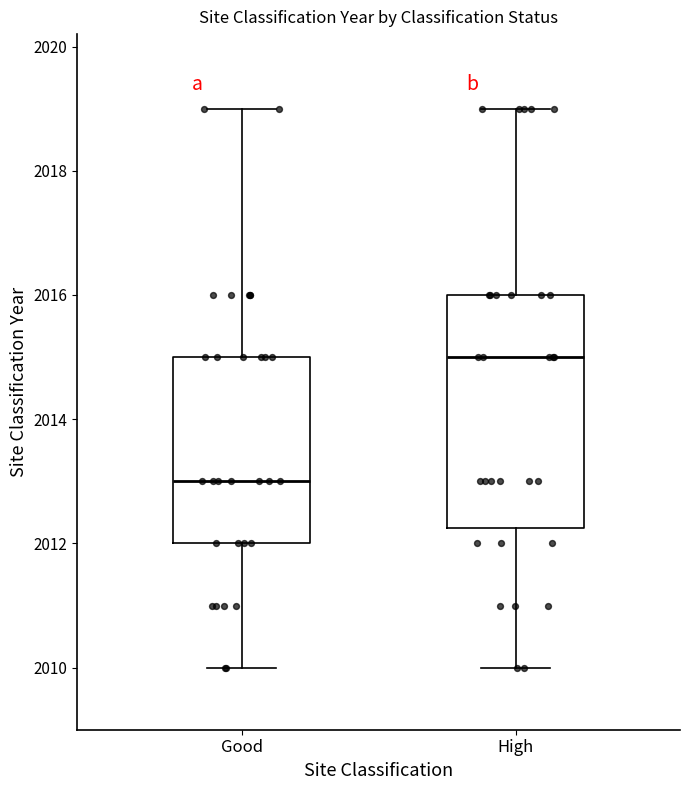

Which box's median line is the lowest?

Good